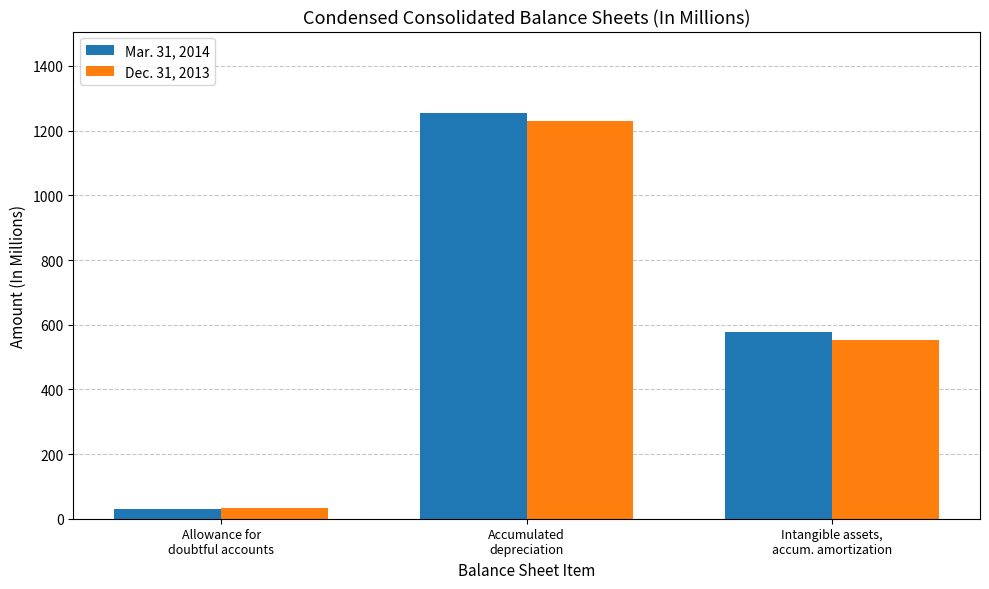

Where is Mar. 31, 2014 nearest to the value 643?

Intangible assets,
accum. amortization